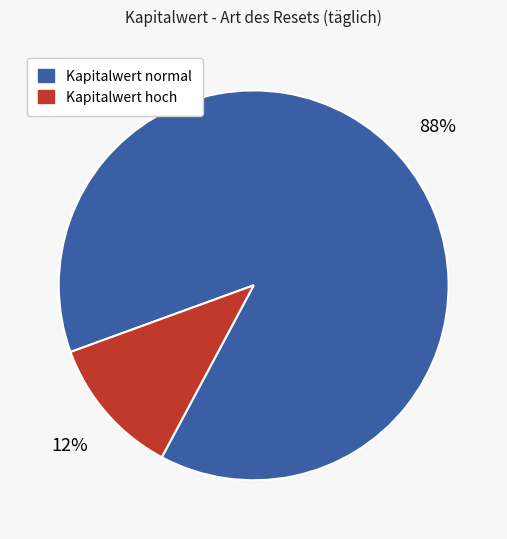

Is there a majority slice in this chart?

Yes